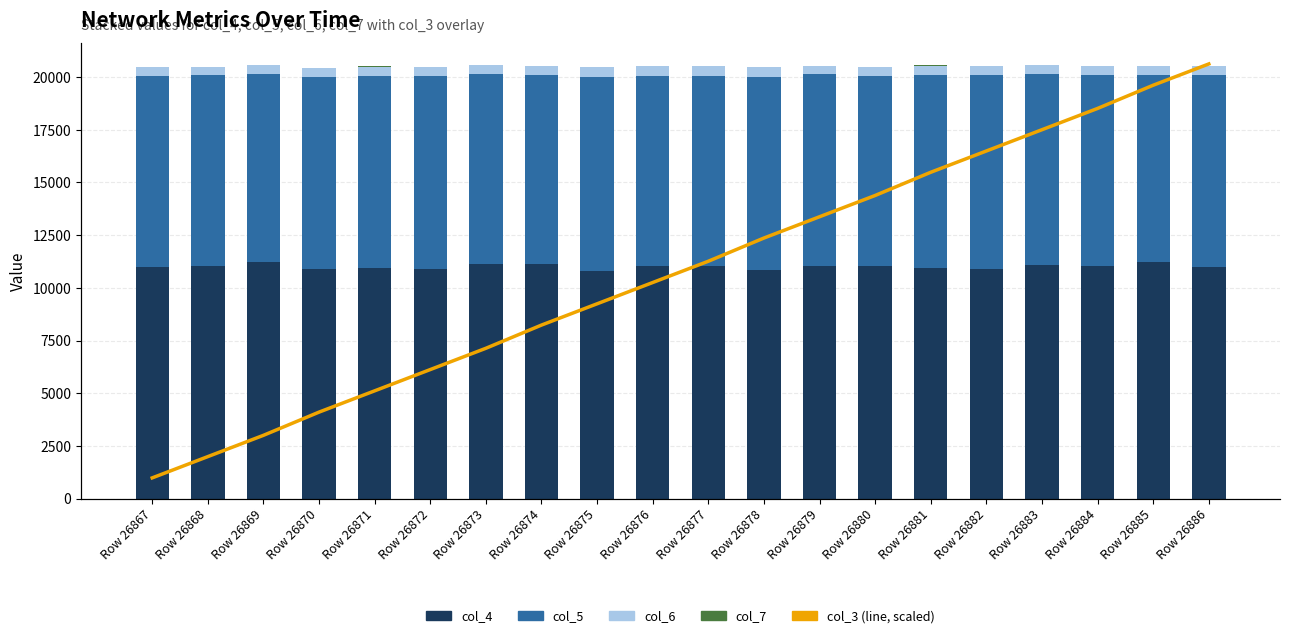

How many data points in col_6 are less than 425?

10